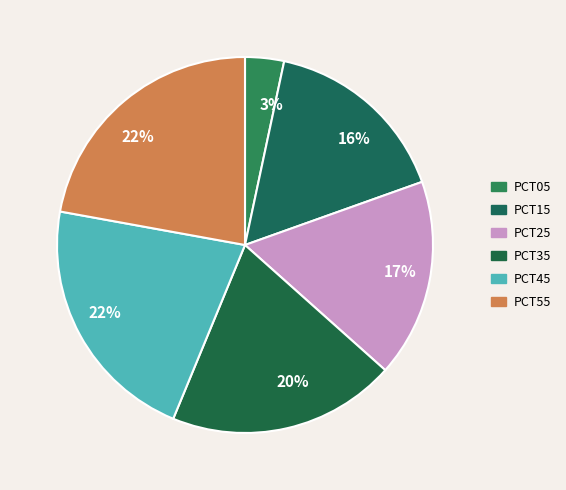

How many segments does this pie chart have?

6